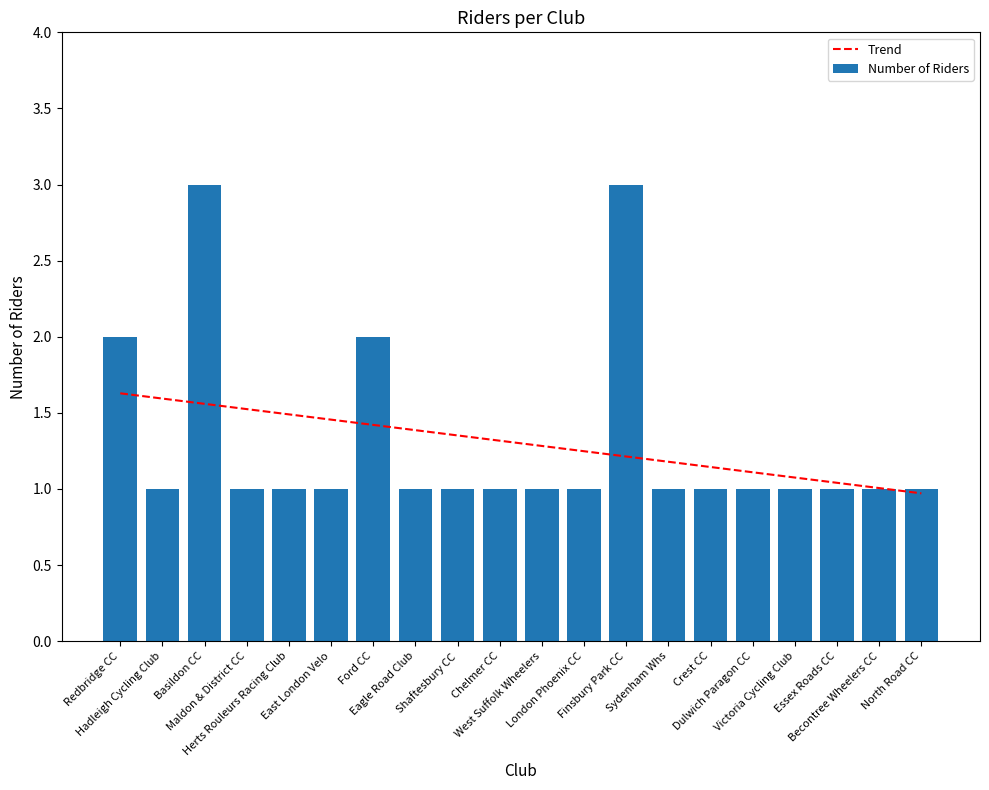

What value does the Number of Riders series have at East London Velo?

1